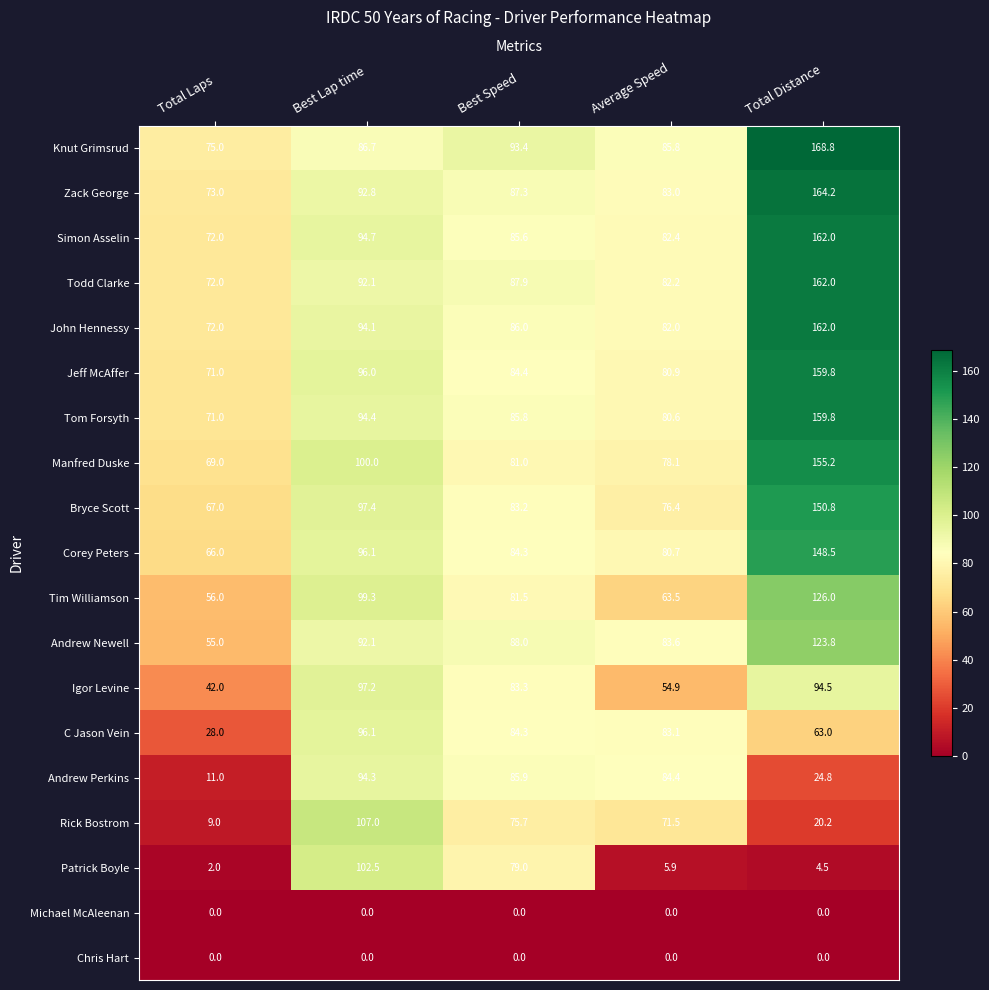

Which series has the largest total across all categories?

Knut Grimsrud